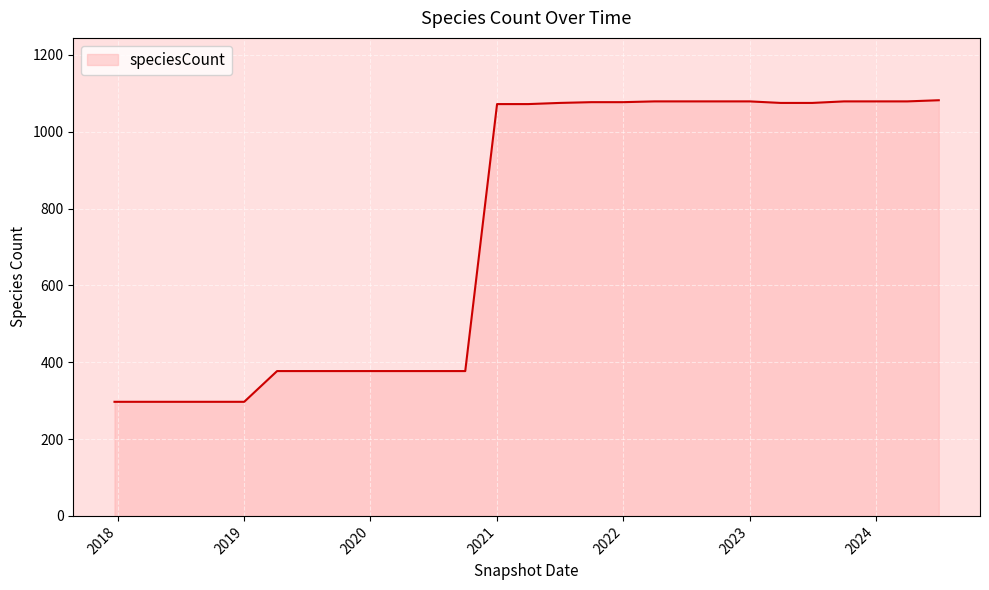

What is the greatest value displayed?

1082